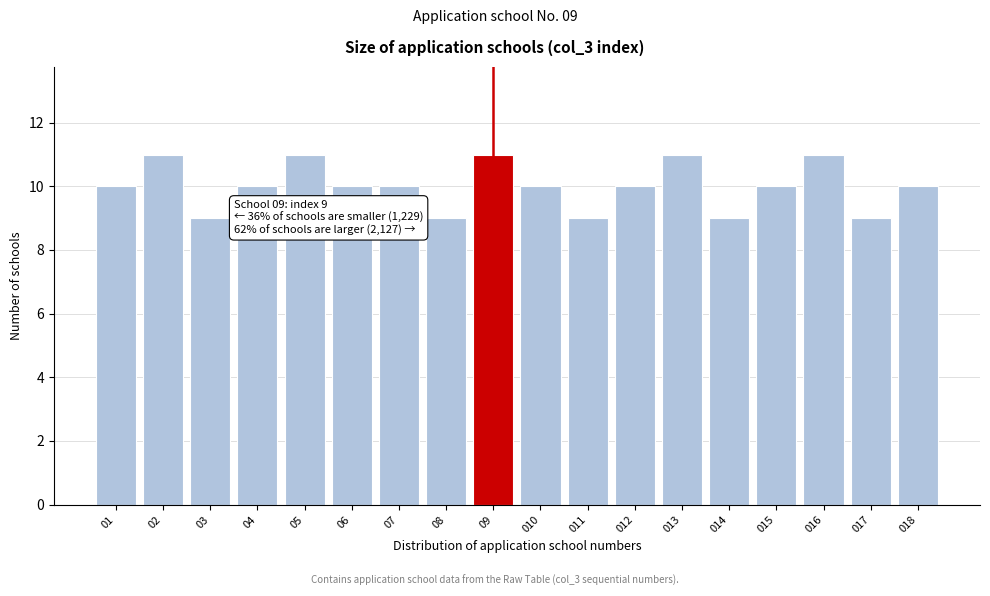

Reading left to right, extract all data points from this chart.

10	11	9	10	11	10	10	9	11	10	9	10	11	9	10	11	9	10